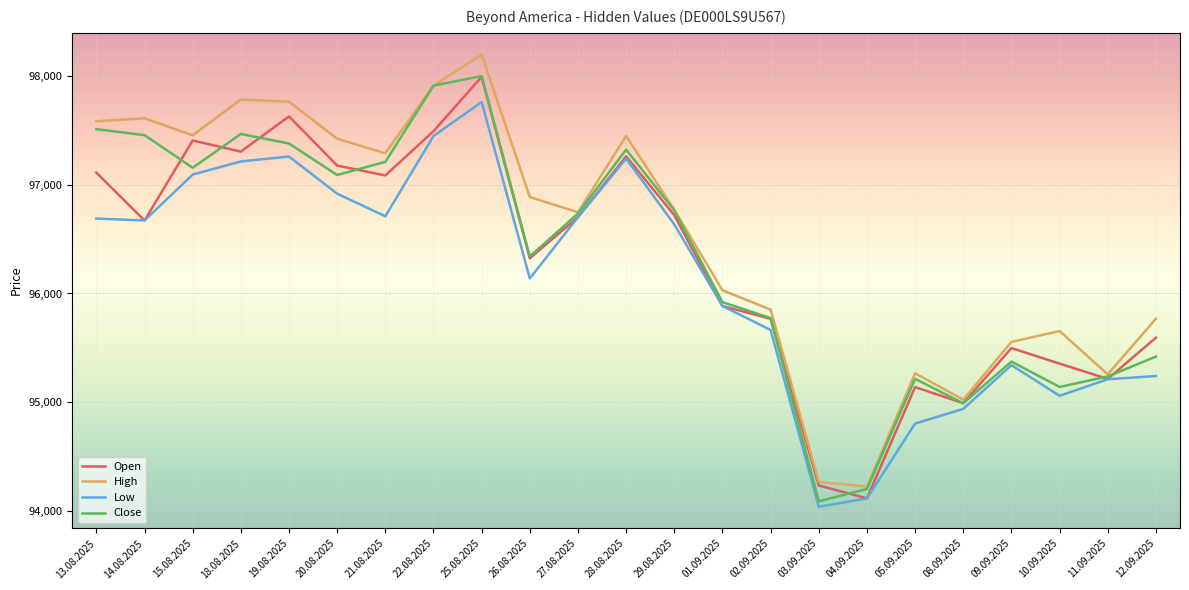

What is the difference between the highest and lowest values at 08.09.2025?

85